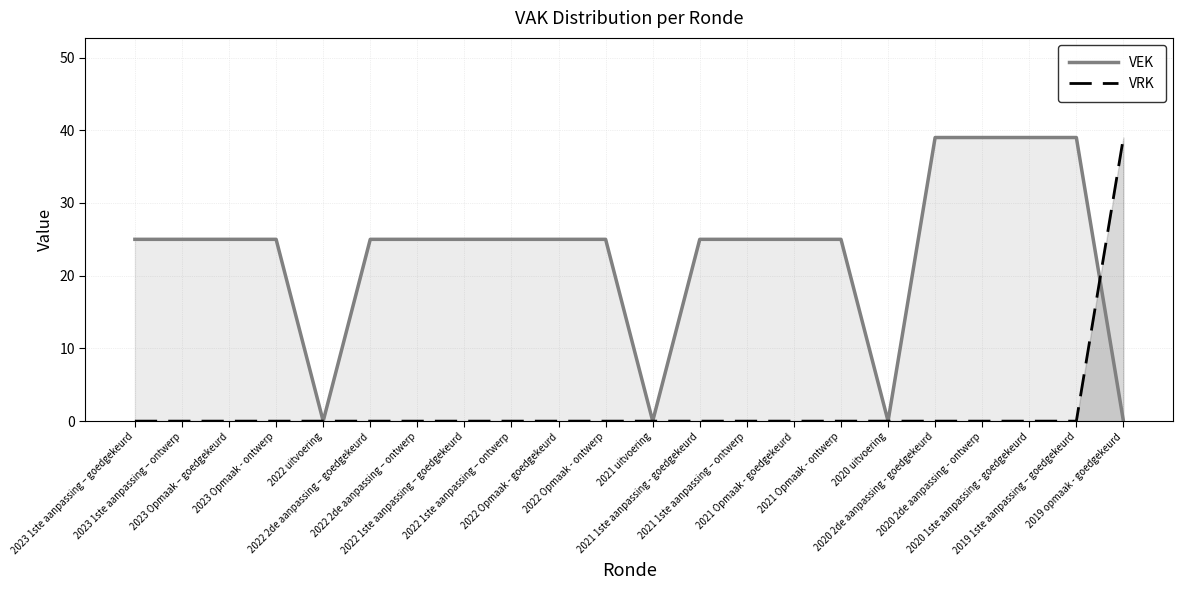

How many times do VEK and VRK cross each other?

1